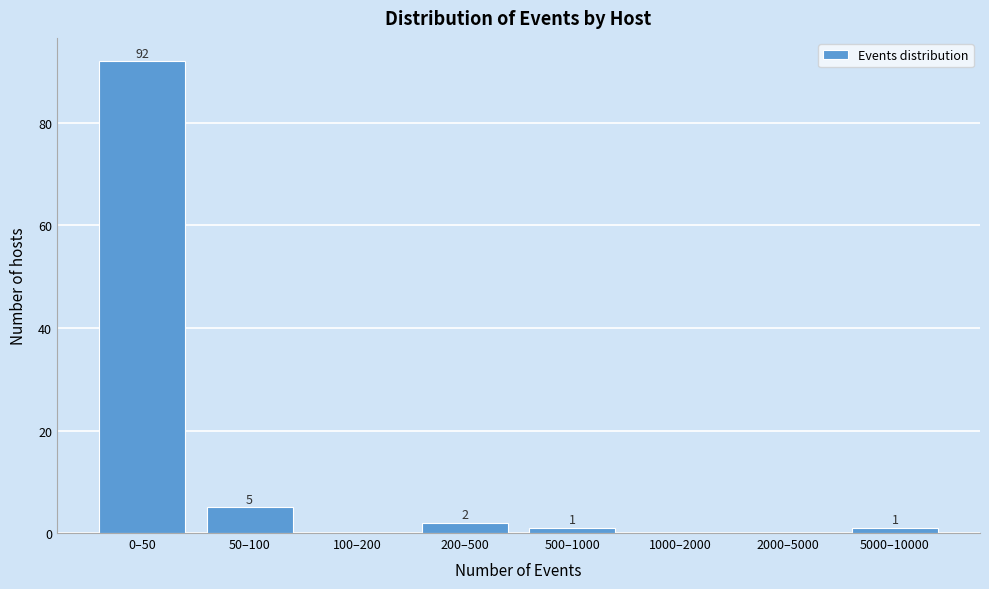

Reading right to left, transcribe all the data shown in this chart.

5000–10000=1	2000–5000=0	1000–2000=0	500–1000=1	200–500=2	100–200=0	50–100=5	0–50=92